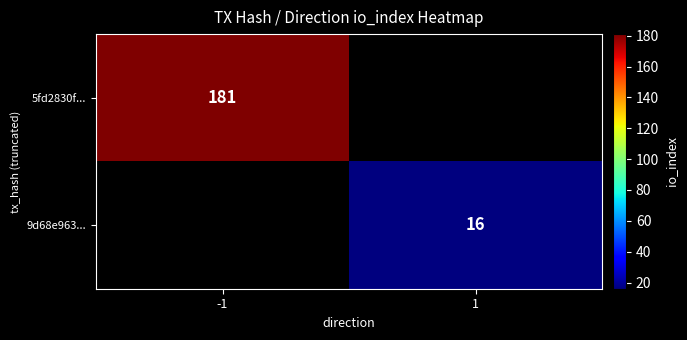

The 9d68e963... series shows 16 at 1. True or false?

True